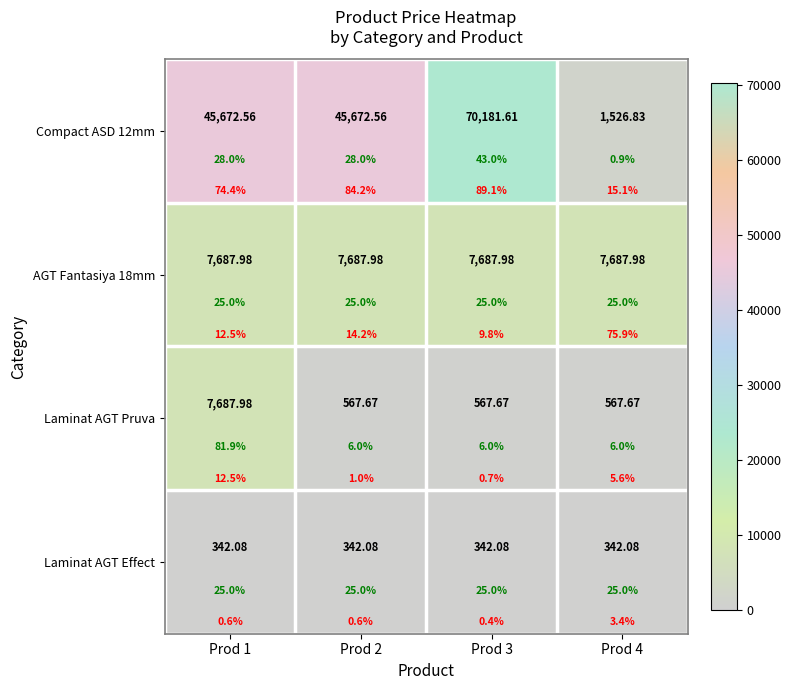

What is the greatest value displayed?

70181.6